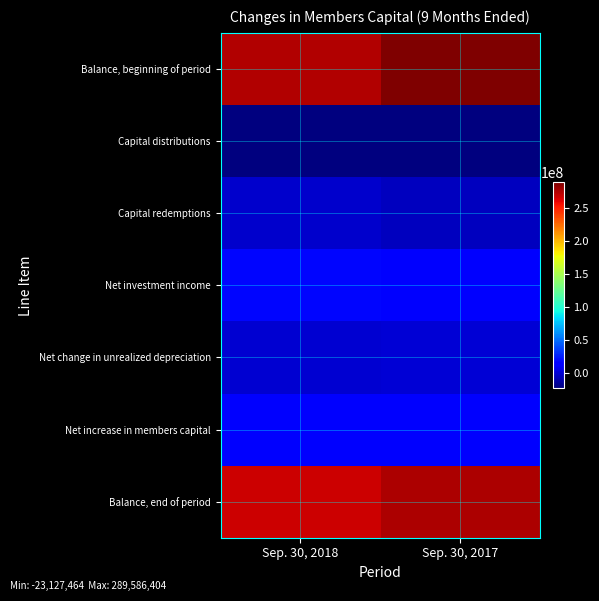

Reading left to right, list all the values displayed in this chart.

Balance, beginning of period: Sep. 30, 2018=275549455	Sep. 30, 2017=289586404
Capital distributions: Sep. 30, 2018=-22497394	Sep. 30, 2017=-23127464
Capital redemptions: Sep. 30, 2018=-2188790	Sep. 30, 2017=-5303174
Net investment income: Sep. 30, 2018=17485224	Sep. 30, 2017=15237009
Net change in unrealized depreciation: Sep. 30, 2018=-355600	Sep. 30, 2017=920026
Net increase in members capital: Sep. 30, 2018=17129624	Sep. 30, 2017=16157035
Balance, end of period: Sep. 30, 2018=267992895	Sep. 30, 2017=277312801